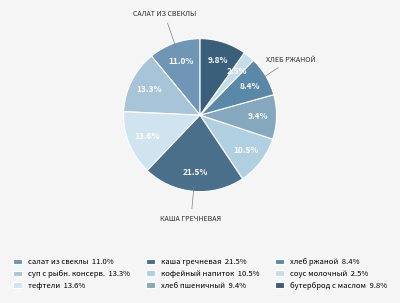

Which category has the smallest portion of the pie?

соус молочный